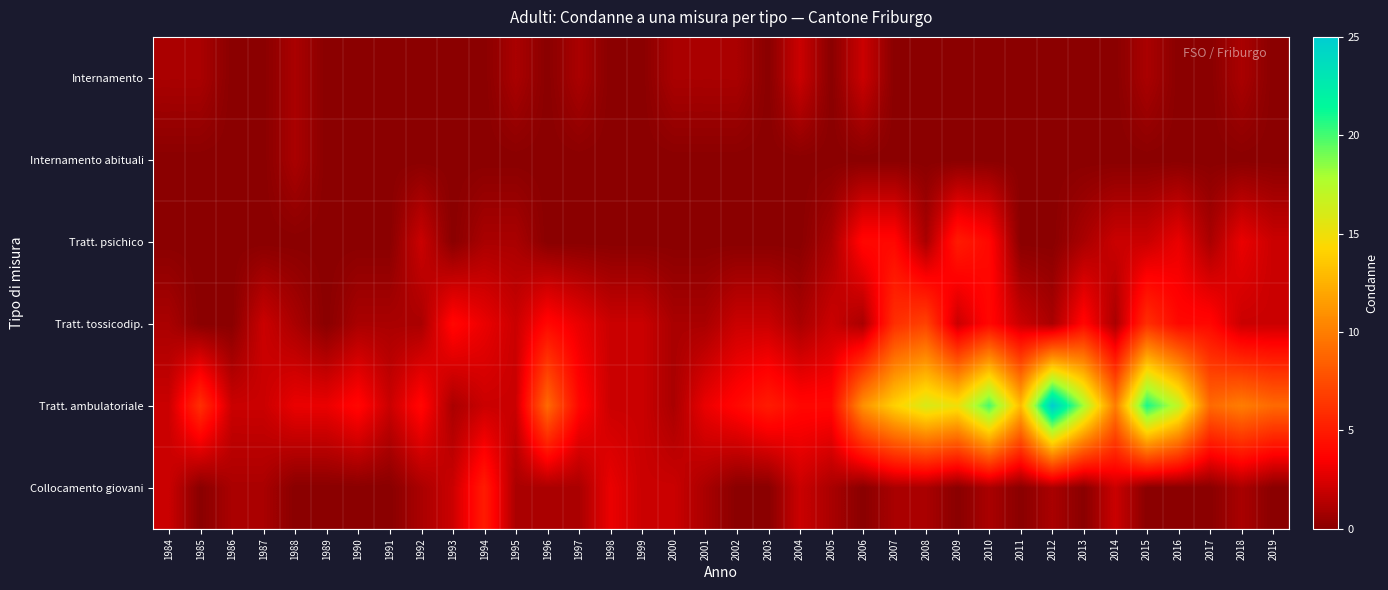

Between 2006 and 1986, which is larger?

2006